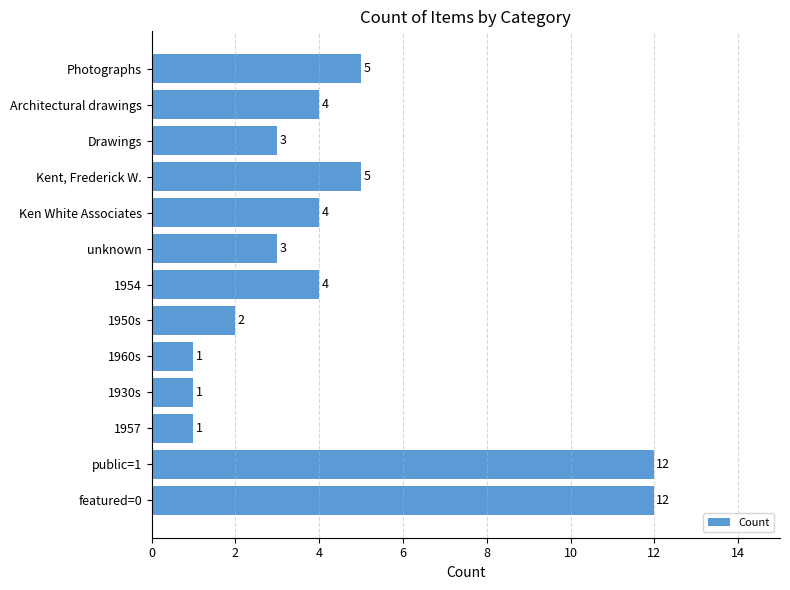

Between public=1 and 1957, which is larger?

public=1